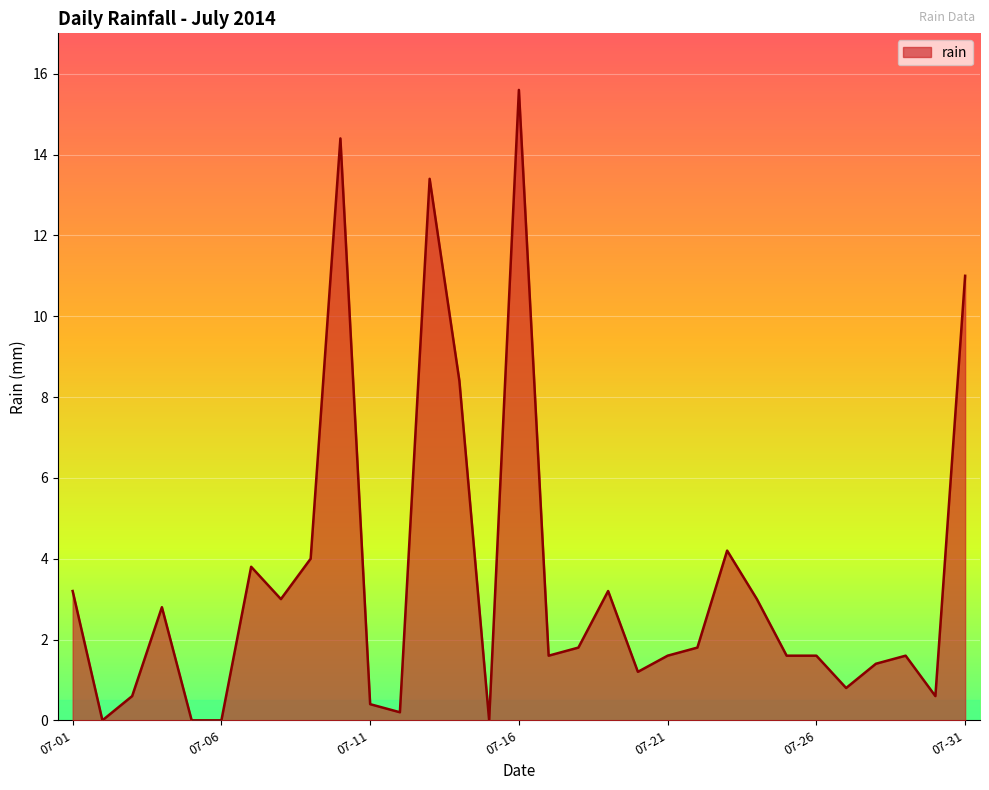

What is the maximum value shown in the chart?

15.6